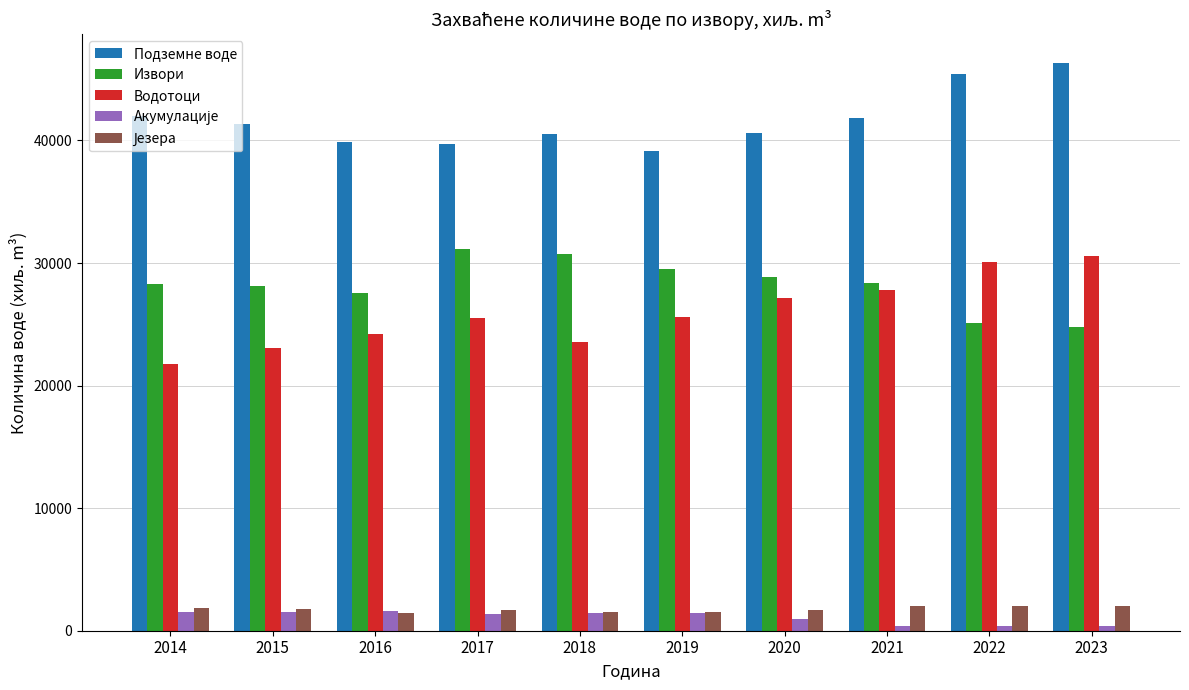

What is the greatest value displayed?

46339